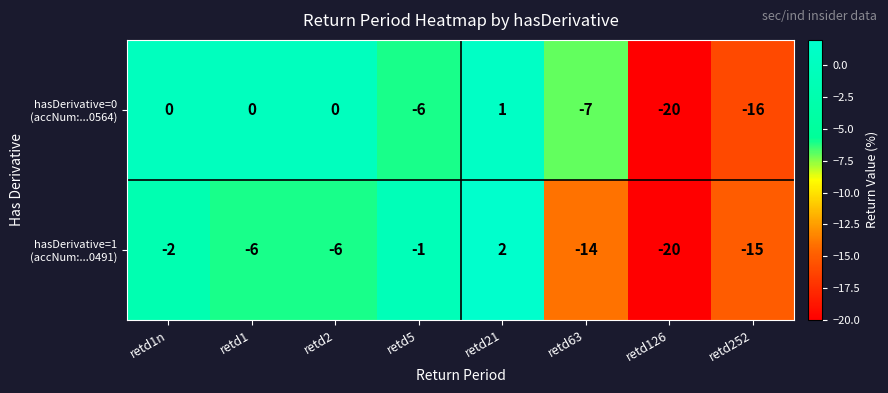

At how many categories does at least one series exceed -10?

6